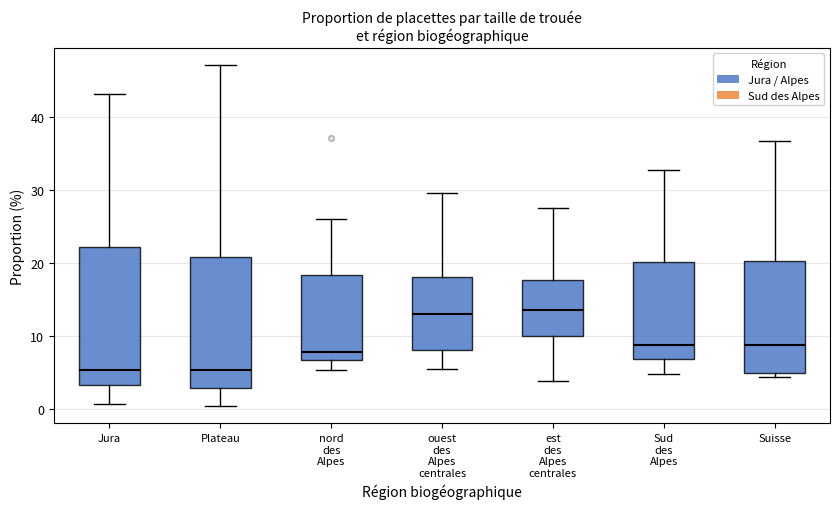

Where does the lower whisker of the box for Sud des Alpes end on the y-axis? The values are not printed on the chart, so give them approximately, as read against the axis.

5